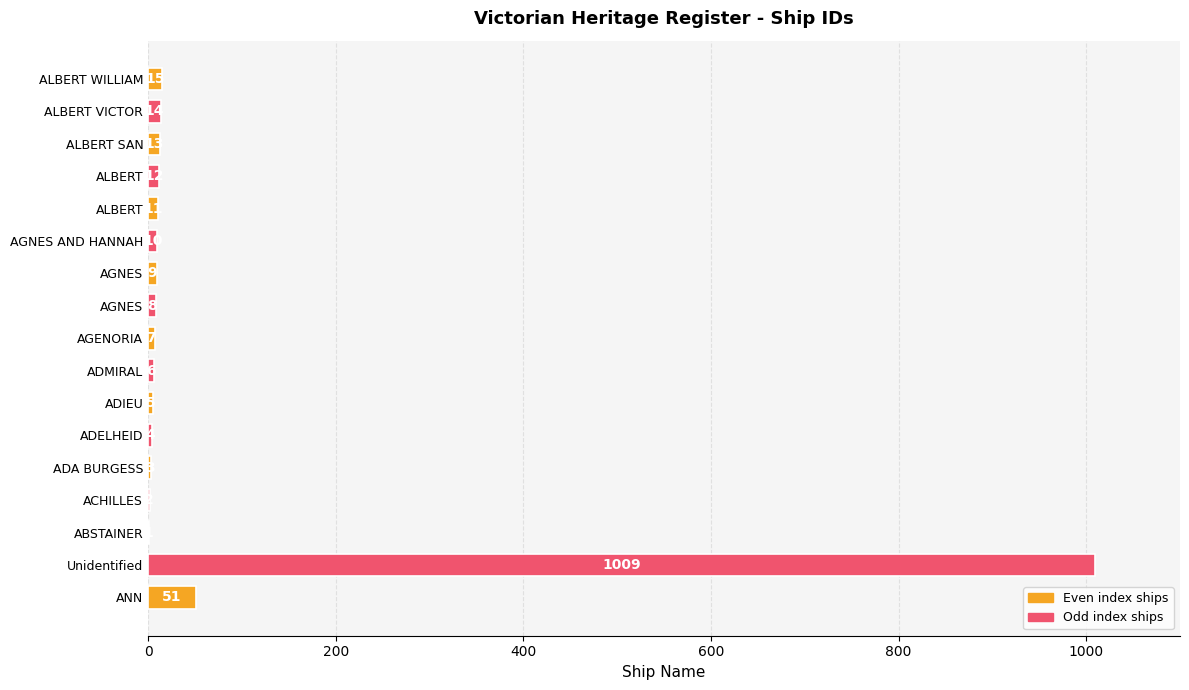

What is the difference between the maximum and second lowest values?

1007